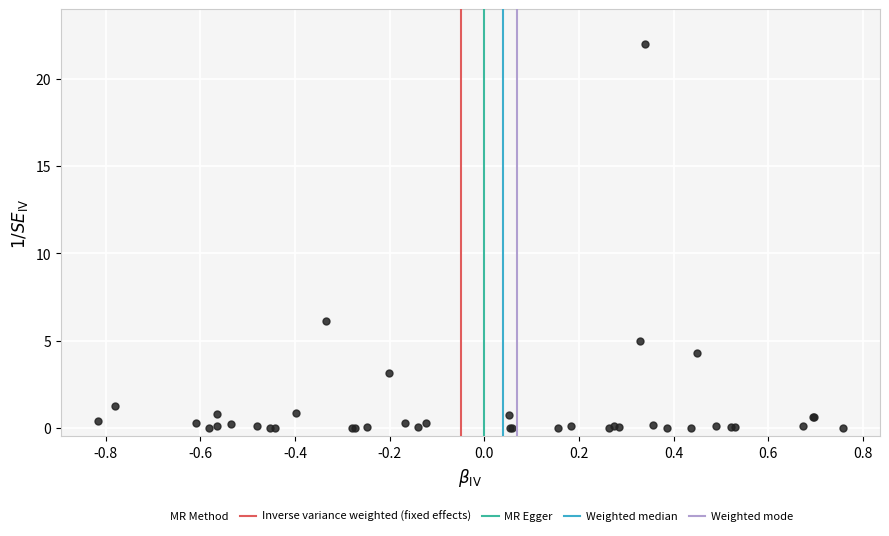

What Y value in the scatter plot is closest to 11?

6.1